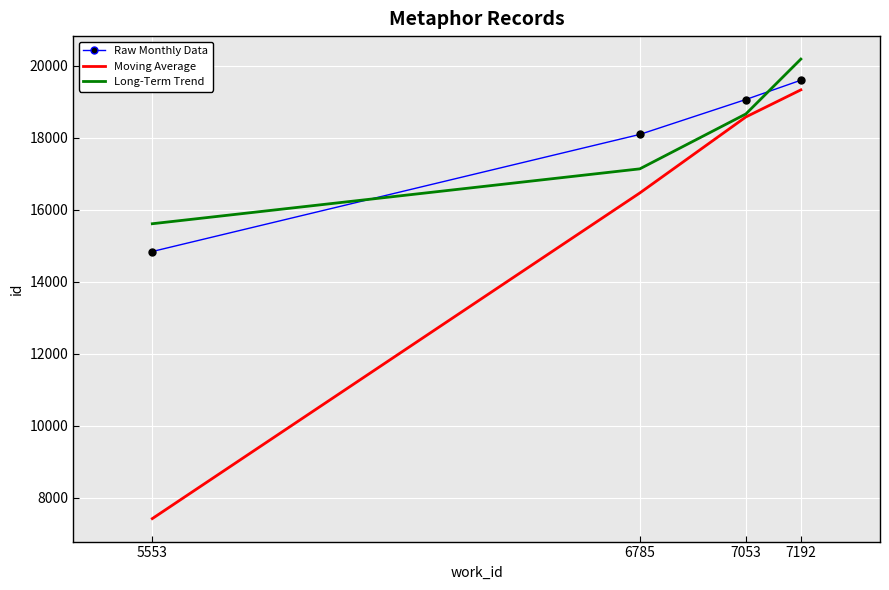

What is the spread (max minus min) of values at 7053?

485.0